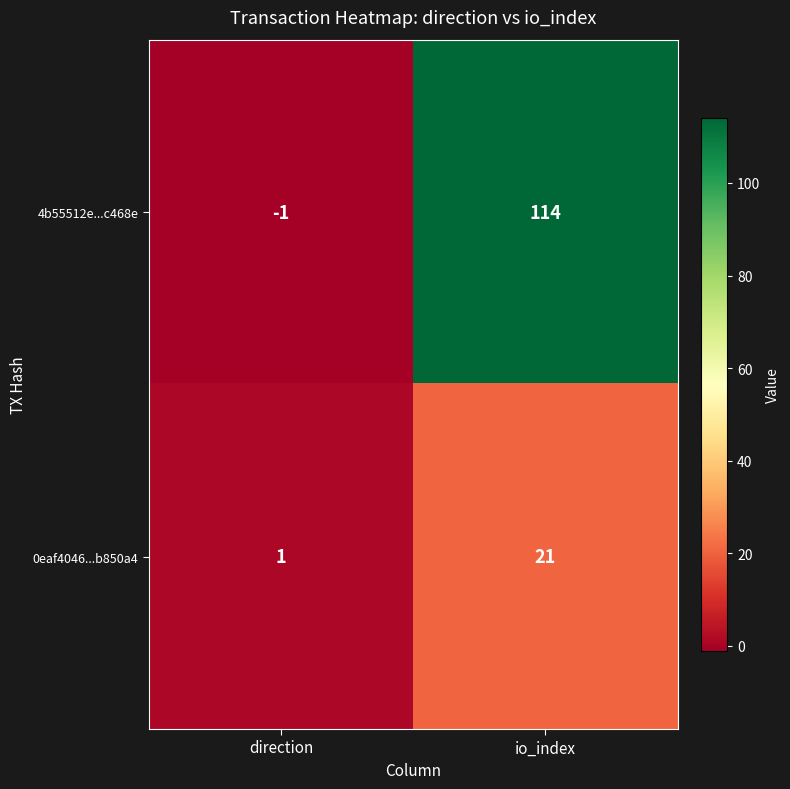

How many series are shown in this chart?

2